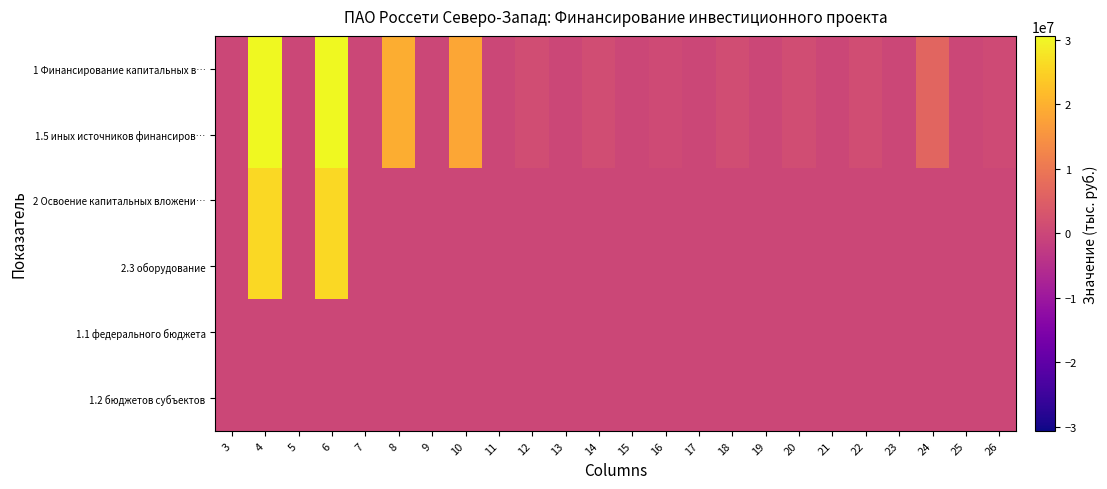

Reading right to left, transcribe all the data shown in this chart.

1 Финансирование капитальных в…: 26=934344	25=0	24=6228960	23=0	22=1245792	21=0	20=1245792	19=0	18=1245792	17=0	16=934344	15=0	14=1245792	13=0	12=1245792	11=0	10=18271517	9=0	8=19517310	7=0	6=30625657	5=0	4=30625658	3=0
1.5 иных источников финансиров…: 26=934344	25=0	24=6228960	23=0	22=1245792	21=0	20=1245792	19=0	18=1245792	17=0	16=934344	15=0	14=1245792	13=0	12=1245792	11=0	10=18271517	9=0	8=19517310	7=0	6=30625657	5=0	4=30625658	3=0
2 Освоение капитальных вложени…: 26=0	25=0	24=0	23=0	22=0	21=0	20=0	19=0	18=0	17=0	16=0	15=0	14=0	13=0	12=0	11=0	10=0	9=0	8=0	7=0	6=25953947	5=0	4=25953947	3=0
2.3 оборудование: 26=0	25=0	24=0	23=0	22=0	21=0	20=0	19=0	18=0	17=0	16=0	15=0	14=0	13=0	12=0	11=0	10=0	9=0	8=0	7=0	6=25953947	5=0	4=25953947	3=0
1.1 федерального бюджета: 26=0	25=0	24=0	23=0	22=0	21=0	20=0	19=0	18=0	17=0	16=0	15=0	14=0	13=0	12=0	11=0	10=0	9=0	8=0	7=0	6=0	5=0	4=0	3=0
1.2 бюджетов субъектов: 26=0	25=0	24=0	23=0	22=0	21=0	20=0	19=0	18=0	17=0	16=0	15=0	14=0	13=0	12=0	11=0	10=0	9=0	8=0	7=0	6=0	5=0	4=0	3=0